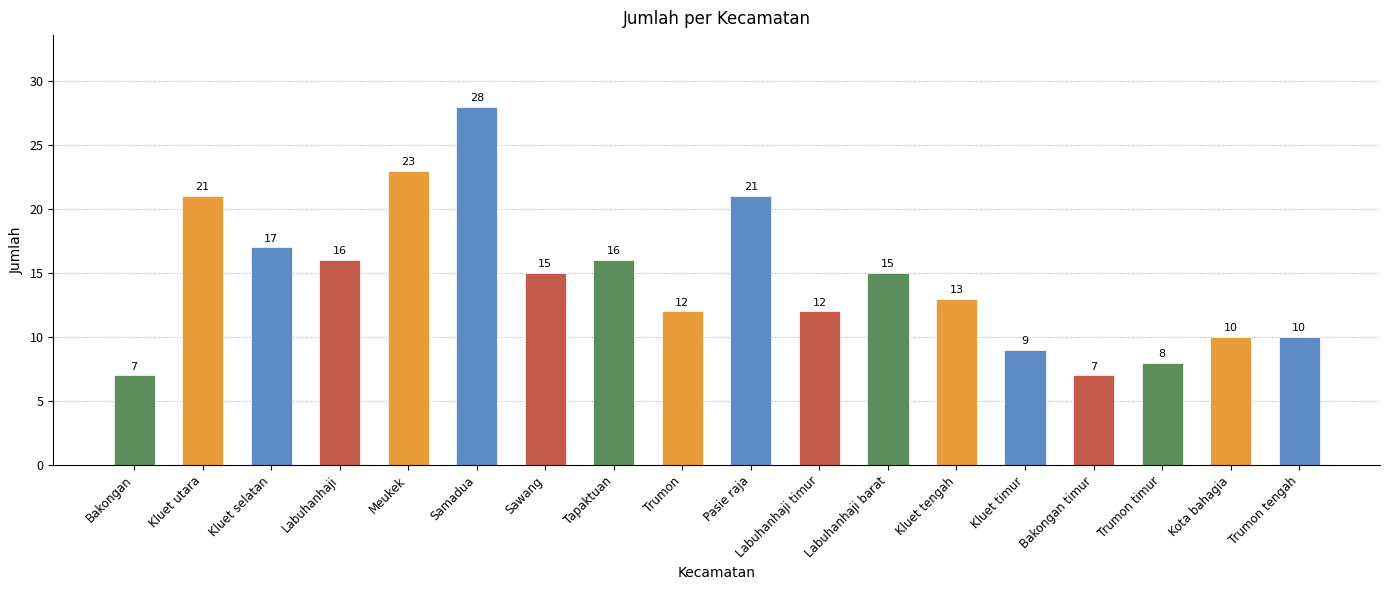

Reading left to right, what are all the values shown in this chart?

Bakongan=7	Kluet utara=21	Kluet selatan=17	Labuhanhaji=16	Meukek=23	Samadua=28	Sawang=15	Tapaktuan=16	Trumon=12	Pasie raja=21	Labuhanhaji timur=12	Labuhanhaji barat=15	Kluet tengah=13	Kluet timur=9	Bakongan timur=7	Trumon timur=8	Kota bahagia=10	Trumon tengah=10